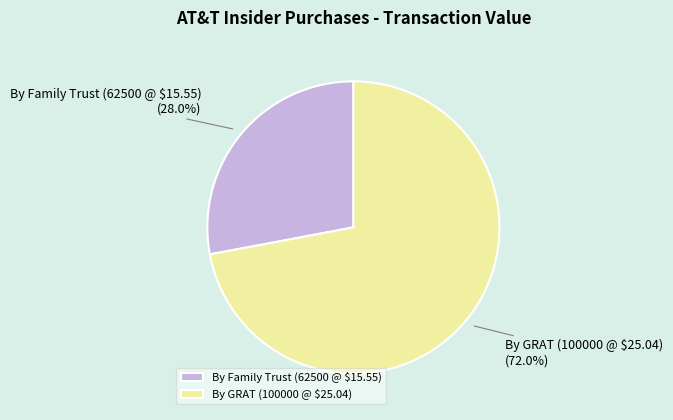

To the nearest percent, what percentage of the pie is By GRAT (100000 @ $25.04)?

72%